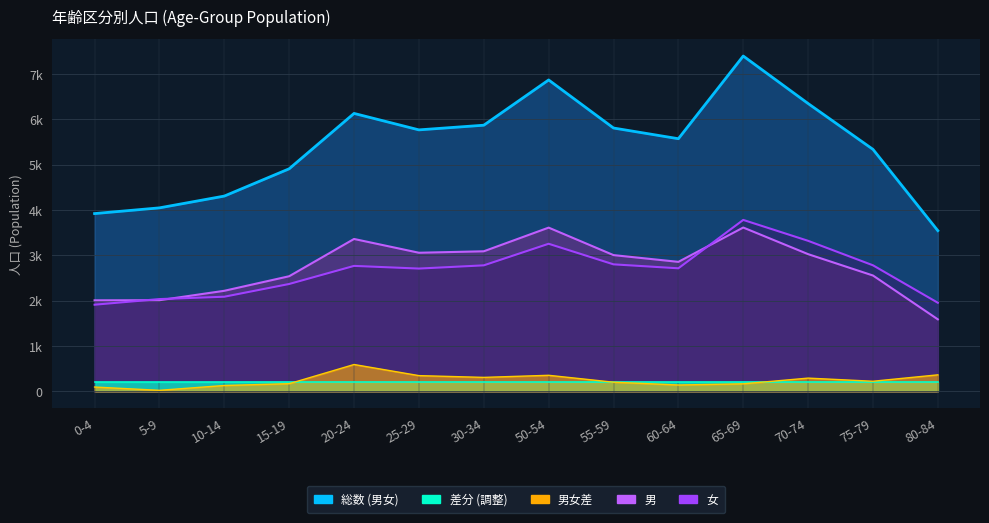

What is the label of the 4th point from the left?

15-19